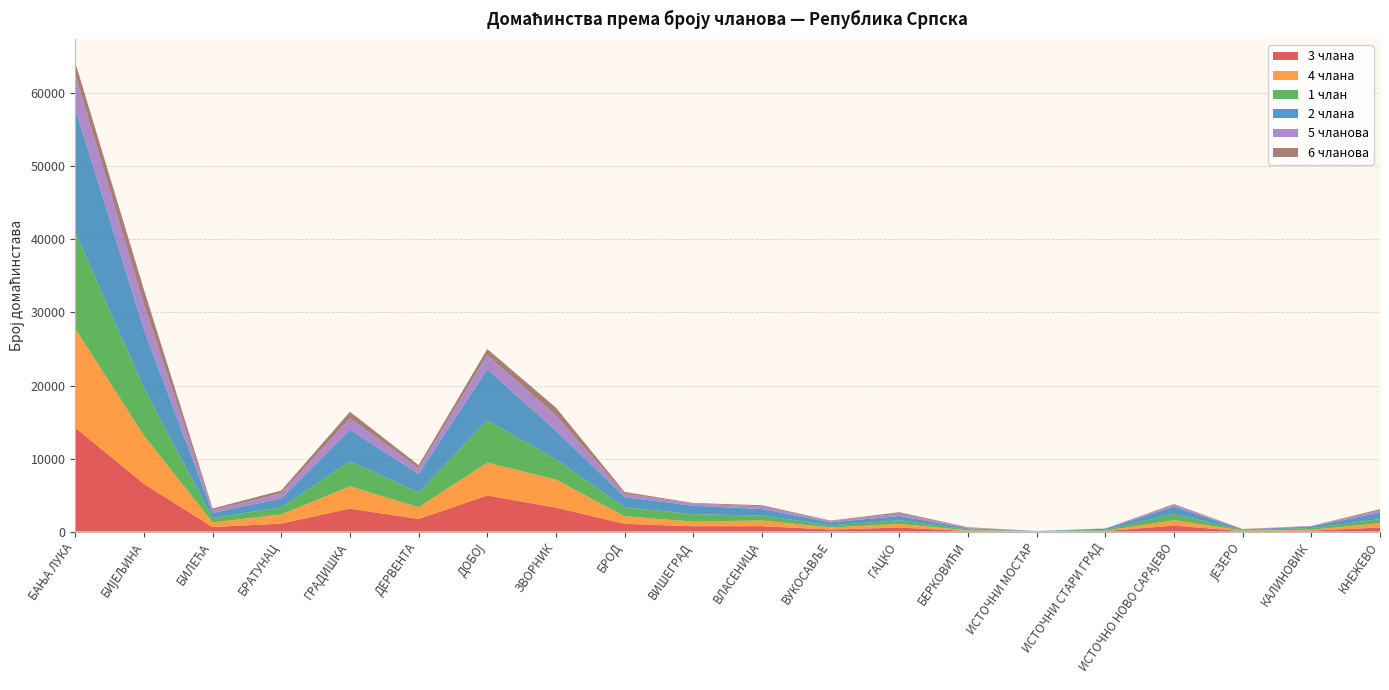

Reading left to right, what are all the values shown in this chart?

3 члана: БАЊА ЛУКА=14223	БИЈЕЉИНА=6523	БИЛЕЋА=615	БРАТУНАЦ=1092	ГРАДИШКА=3137	ДЕРВЕНТА=1714	ДОБОЈ=4939	ЗВОРНИК=3273	БРОД=1054	ВИШЕГРАД=730	ВЛАСЕНИЦА=735	ВУКОСАВЉЕ=273	ГАЦКО=542	БЕРКОВИЋИ=84	ИСТОЧНИ МОСТАР=12	ИСТОЧНИ СТАРИ ГРАД=72	ИСТОЧНО НОВО САРАЈЕВО=815	ЈЕЗЕРО=61	КАЛИНОВИК=130	КНЕЖЕВО=547
4 члана: БАЊА ЛУКА=13548	БИЈЕЉИНА=6628	БИЛЕЋА=639	БРАТУНАЦ=1254	ГРАДИШКА=3058	ДЕРВЕНТА=1628	ДОБОЈ=4493	ЗВОРНИК=3845	БРОД=1035	ВИШЕГРАД=625	ВЛАСЕНИЦА=791	ВУКОСАВЉЕ=277	ГАЦКО=501	БЕРКОВИЋИ=88	ИСТОЧНИ МОСТАР=9	ИСТОЧНИ СТАРИ ГРАД=44	ИСТОЧНО НОВО САРАЈЕВО=736	ЈЕЗЕРО=76	КАЛИНОВИК=119	КНЕЖЕВО=595
1 члан: БАЊА ЛУКА=13195	БИЈЕЉИНА=6501	БИЛЕЋА=602	БРАТУНАЦ=975	ГРАДИШКА=3451	ДЕРВЕНТА=2043	ДОБОЈ=5809	ЗВОРНИК=2795	БРОД=1239	ВИШЕГРАД=1029	ВЛАСЕНИЦА=662	ВУКОСАВЉЕ=305	ГАЦКО=498	БЕРКОВИЋИ=125	ИСТОЧНИ МОСТАР=29	ИСТОЧНИ СТАРИ ГРАД=118	ИСТОЧНО НОВО САРАЈЕВО=858	ЈЕЗЕРО=71	КАЛИНОВИК=232	КНЕЖЕВО=569
2 члана: БАЊА ЛУКА=16922	БИЈЕЉИНА=7986	БИЛЕЋА=699	БРАТУНАЦ=1193	ГРАДИШКА=4285	ДЕРВЕНТА=2498	ДОБОЈ=6976	ЗВОРНИК=3896	БРОД=1383	ВИШЕГРАД=1156	ВЛАСЕНИЦА=894	ВУКОСАВЉЕ=402	ГАЦКО=592	БЕРКОВИЋИ=159	ИСТОЧНИ МОСТАР=14	ИСТОЧНИ СТАРИ ГРАД=151	ИСТОЧНО НОВО САРАЈЕВО=1000	ЈЕЗЕРО=87	КАЛИНОВИК=217	КНЕЖЕВО=876
5 чланова: БАЊА ЛУКА=4638	БИЈЕЉИНА=3435	БИЛЕЋА=374	БРАТУНАЦ=733	ГРАДИШКА=1593	ДЕРВЕНТА=792	ДОБОЈ=1948	ЗВОРНИК=2072	БРОД=491	ВИШЕГРАД=287	ВЛАСЕНИЦА=375	ВУКОСАВЉЕ=168	ГАЦКО=332	БЕРКОВИЋИ=84	ИСТОЧНИ МОСТАР=6	ИСТОЧНИ СТАРИ ГРАД=27	ИСТОЧНО НОВО САРАЈЕВО=264	ЈЕЗЕРО=38	КАЛИНОВИК=49	КНЕЖЕВО=312
6 чланова: БАЊА ЛУКА=1707	БИЈЕЉИНА=2053	БИЛЕЋА=224	БРАТУНАЦ=377	ГРАДИШКА=879	ДЕРВЕНТА=416	ДОБОЈ=826	ЗВОРНИК=1087	БРОД=221	ВИШЕГРАД=84	ВЛАСЕНИЦА=149	ВУКОСАВЉЕ=75	ГАЦКО=181	БЕРКОВИЋИ=57	ИСТОЧНИ МОСТАР=4	ИСТОЧНИ СТАРИ ГРАД=12	ИСТОЧНО НОВО САРАЈЕВО=97	ЈЕЗЕРО=21	КАЛИНОВИК=25	КНЕЖЕВО=167